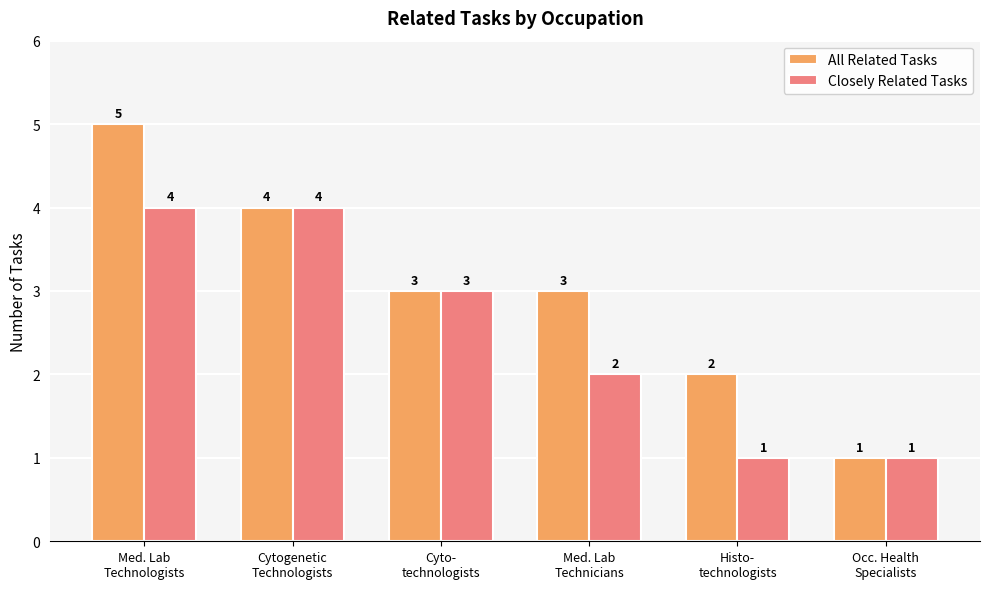

What is the difference between the All Related Tasks values at Cyto-
technologists and Histo-
technologists?

1